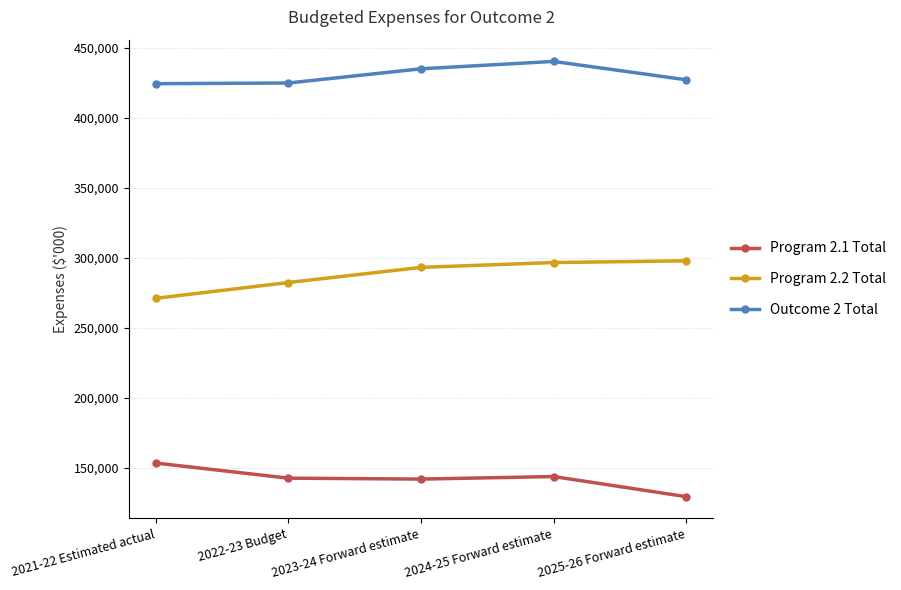

What are all the series names shown in the legend?

Program 2.1 Total, Program 2.2 Total, Outcome 2 Total